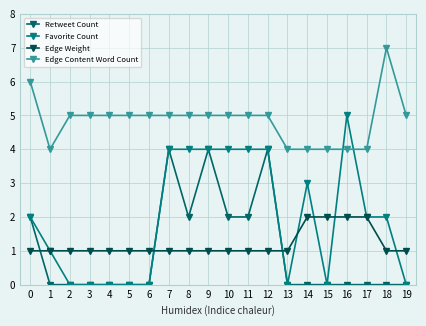

How many distinct data groups are displayed?

4